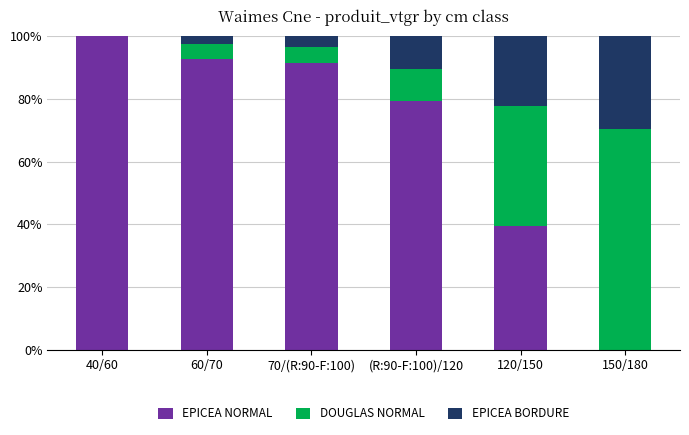

Are the bars grouped side by side (vs. stacked)?

No